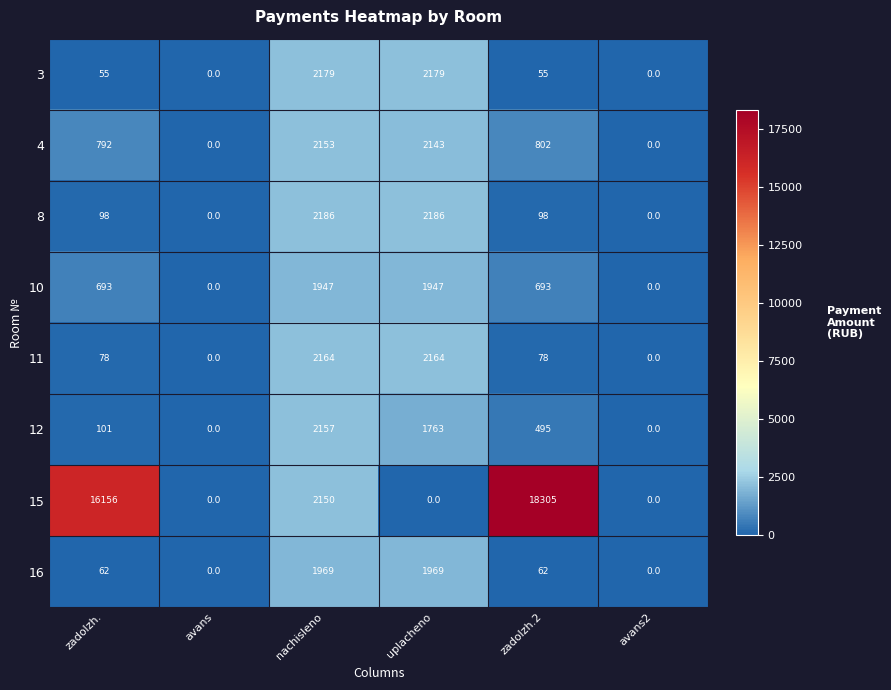

What is the greatest value displayed?

18305